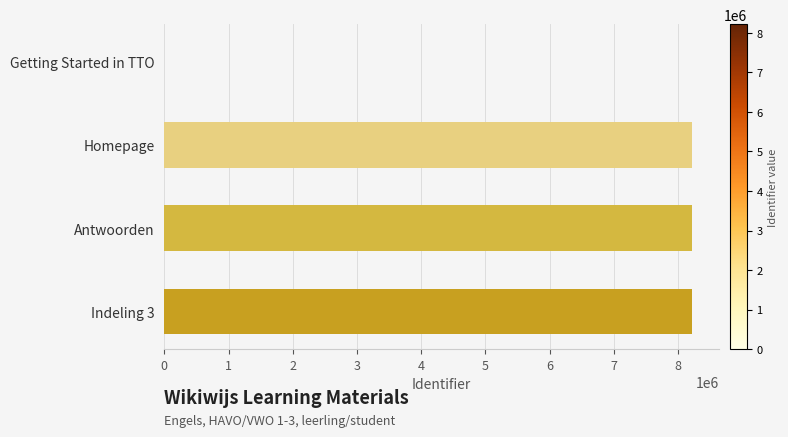

What is the average value?

6166138